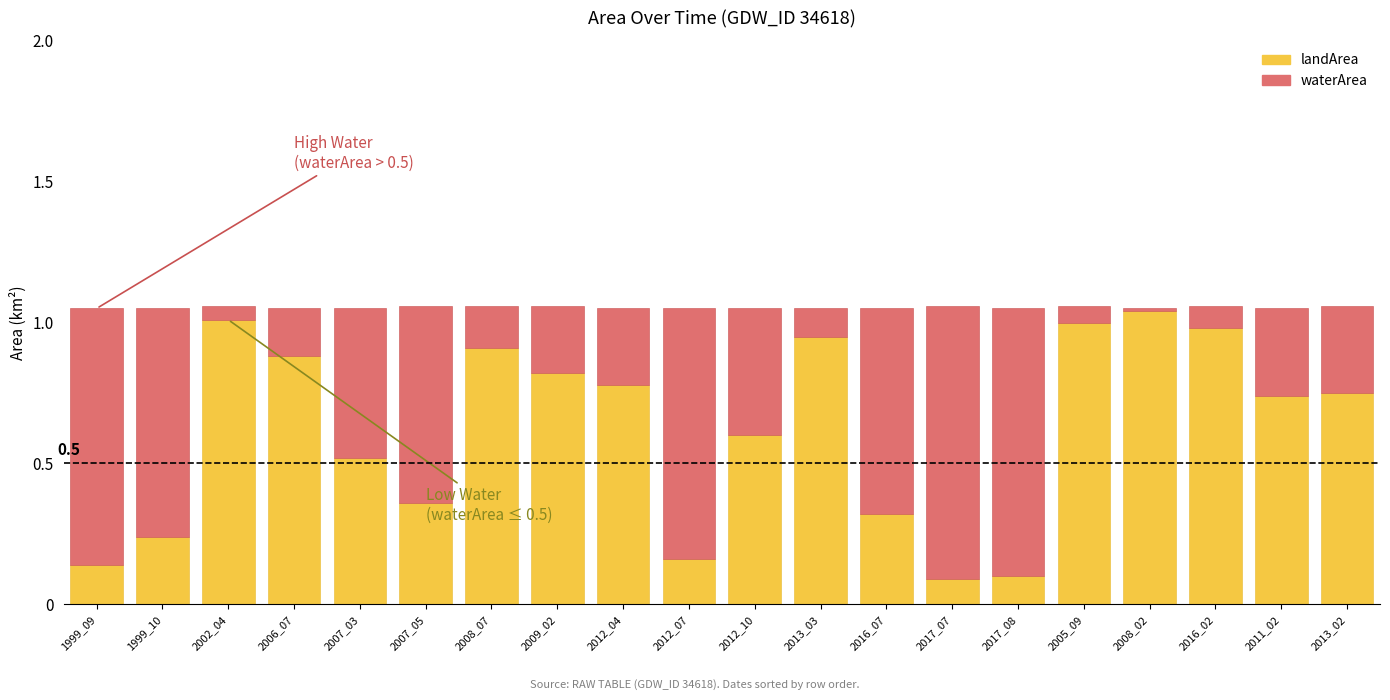

What is the total value across all series at 2008_07?

1.1